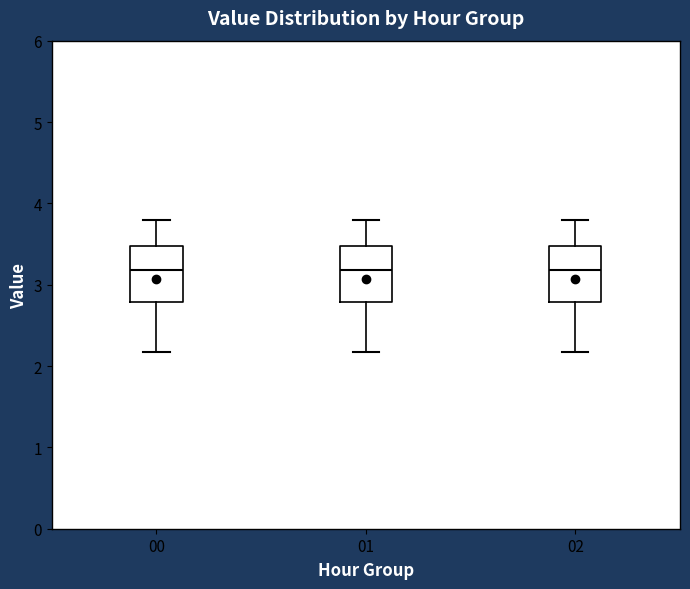

Reading left to right, read every box against the y-axis: the position of its median line, the range the box covers, and the ends of its whiskers. The values are not printed on the chart, so give them approximately, as read against the axis.

00: median 3.2, box 2.8 to 3.5, whiskers 2.2 to 3.8
01: median 3.2, box 2.8 to 3.5, whiskers 2.2 to 3.8
02: median 3.2, box 2.8 to 3.5, whiskers 2.2 to 3.8